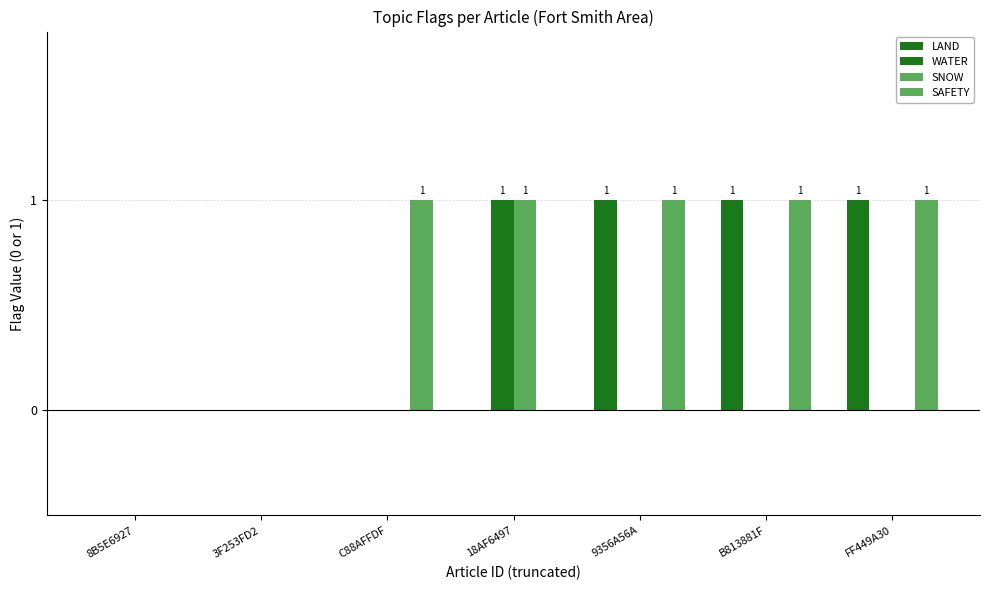

Are the bars horizontal?

No